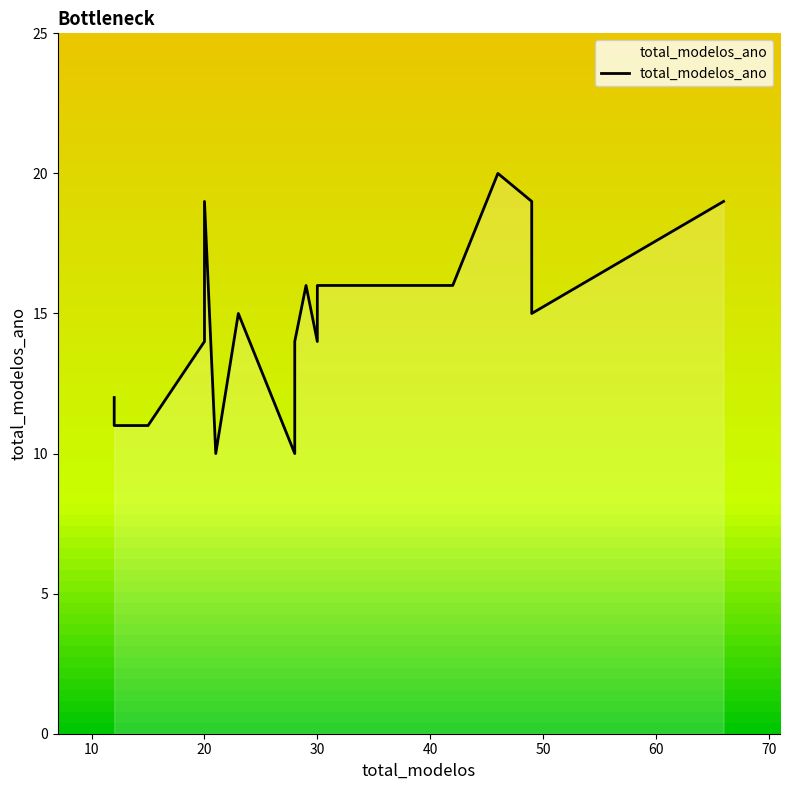

What is the change in value from 28 to 30?

+6